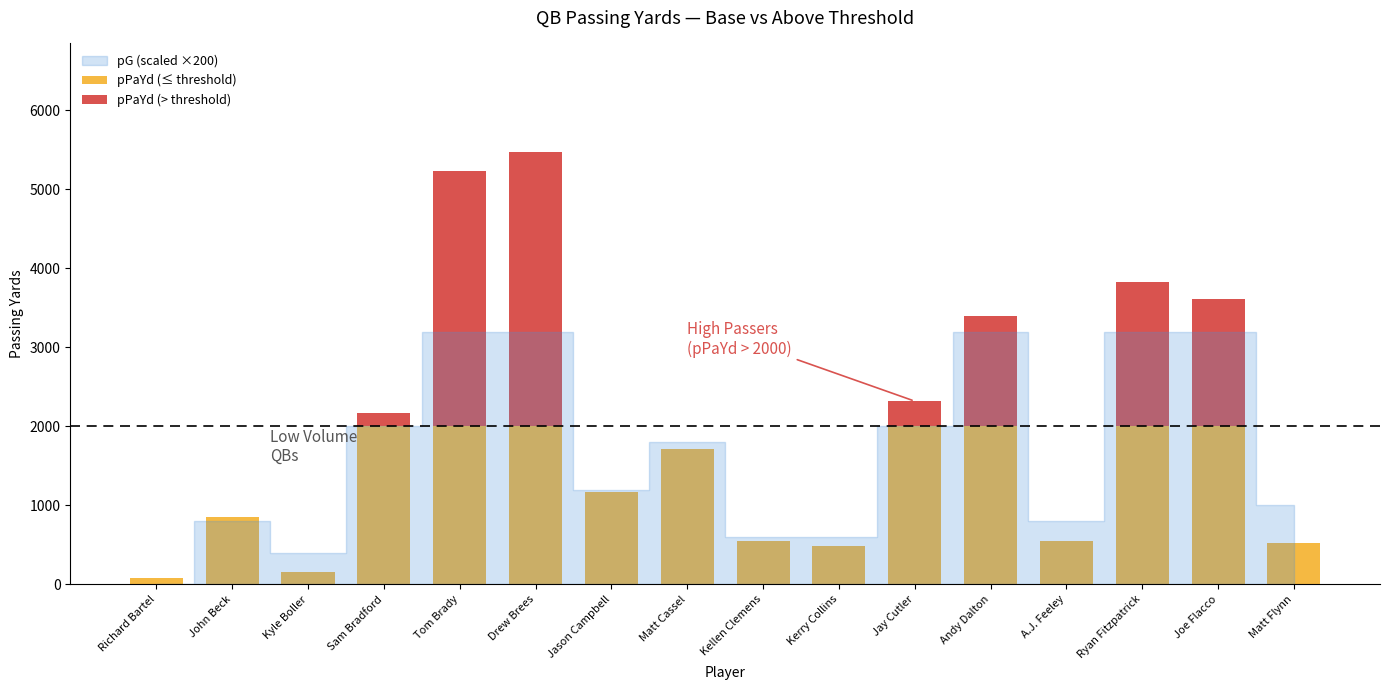

What is the total value across all series at Joe Flacco?

3610